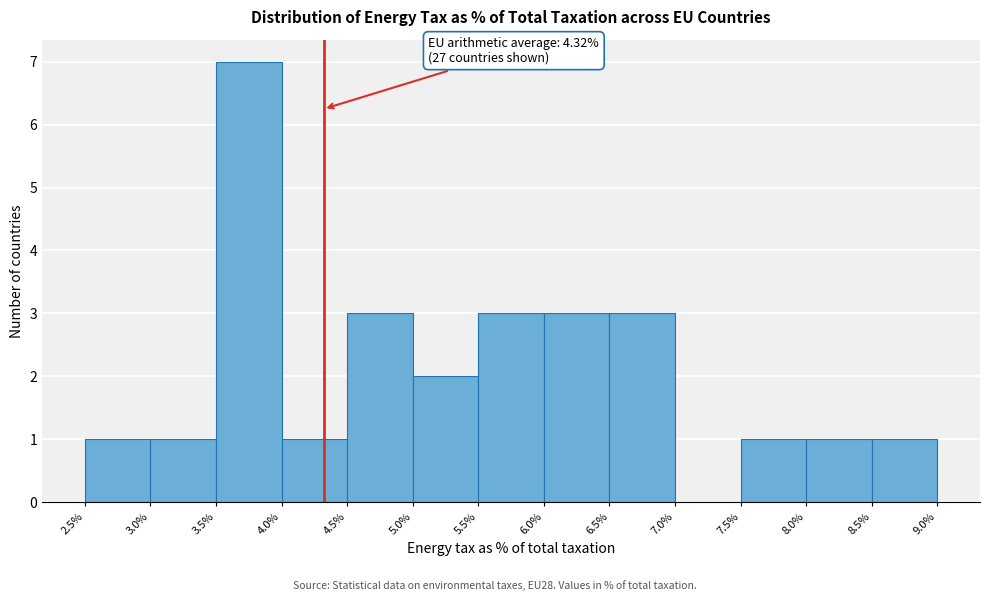

Which range on the x-axis has the tallest bar?

3.5% to 4.0%